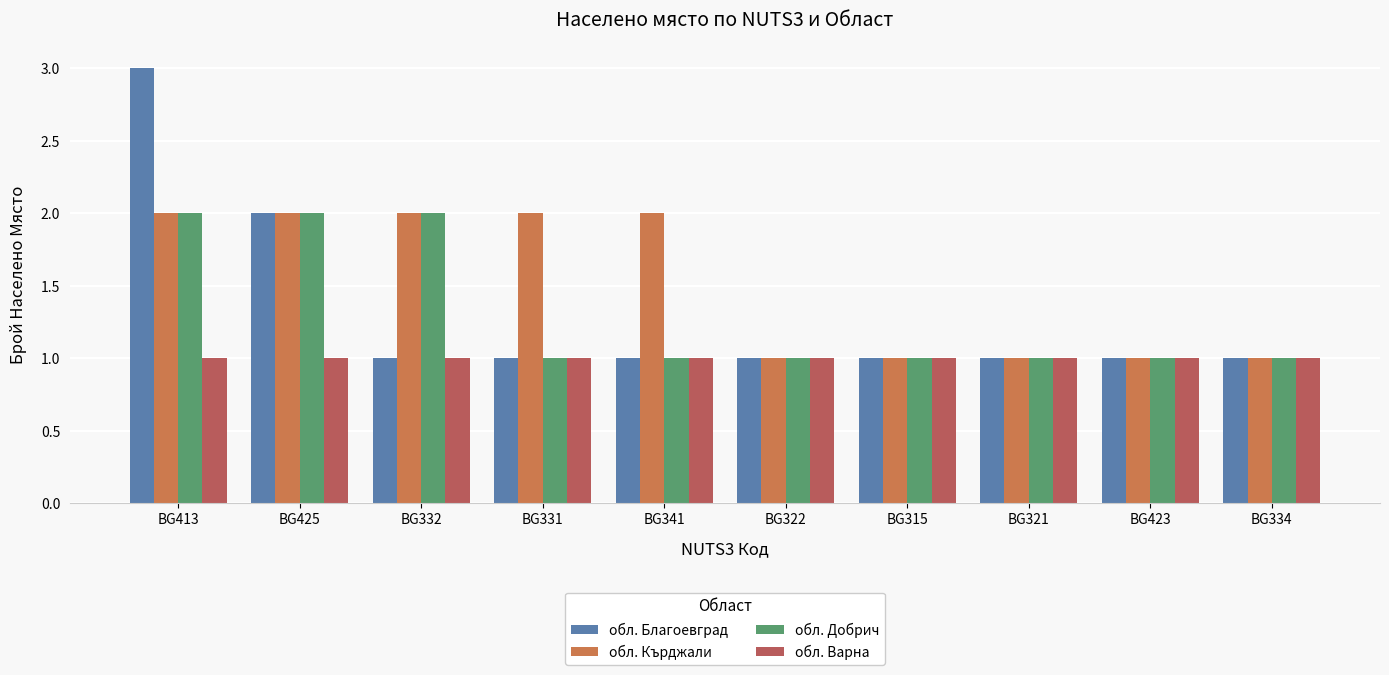

Reading left to right, what are all the values shown in this chart?

обл. Благоевград: 3	2	1	1	1	1	1	1	1	1
обл. Кърджали: 2	2	2	2	2	1	1	1	1	1
обл. Добрич: 2	2	2	1	1	1	1	1	1	1
обл. Варна: 1	1	1	1	1	1	1	1	1	1